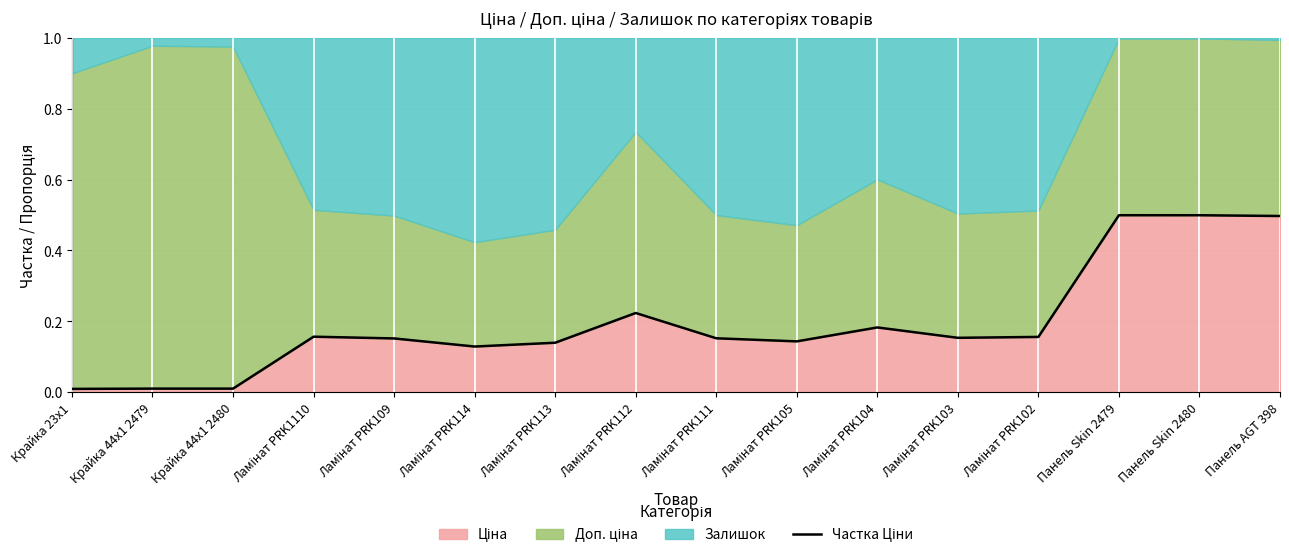

What is the difference between the values at Ламінат PRK103 and Панель Skin 2479?

0.3